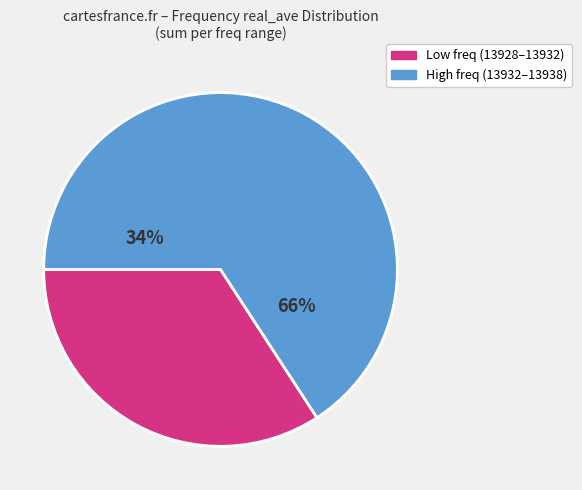

Is it true that 13928.5 is 24% of the pie?

False